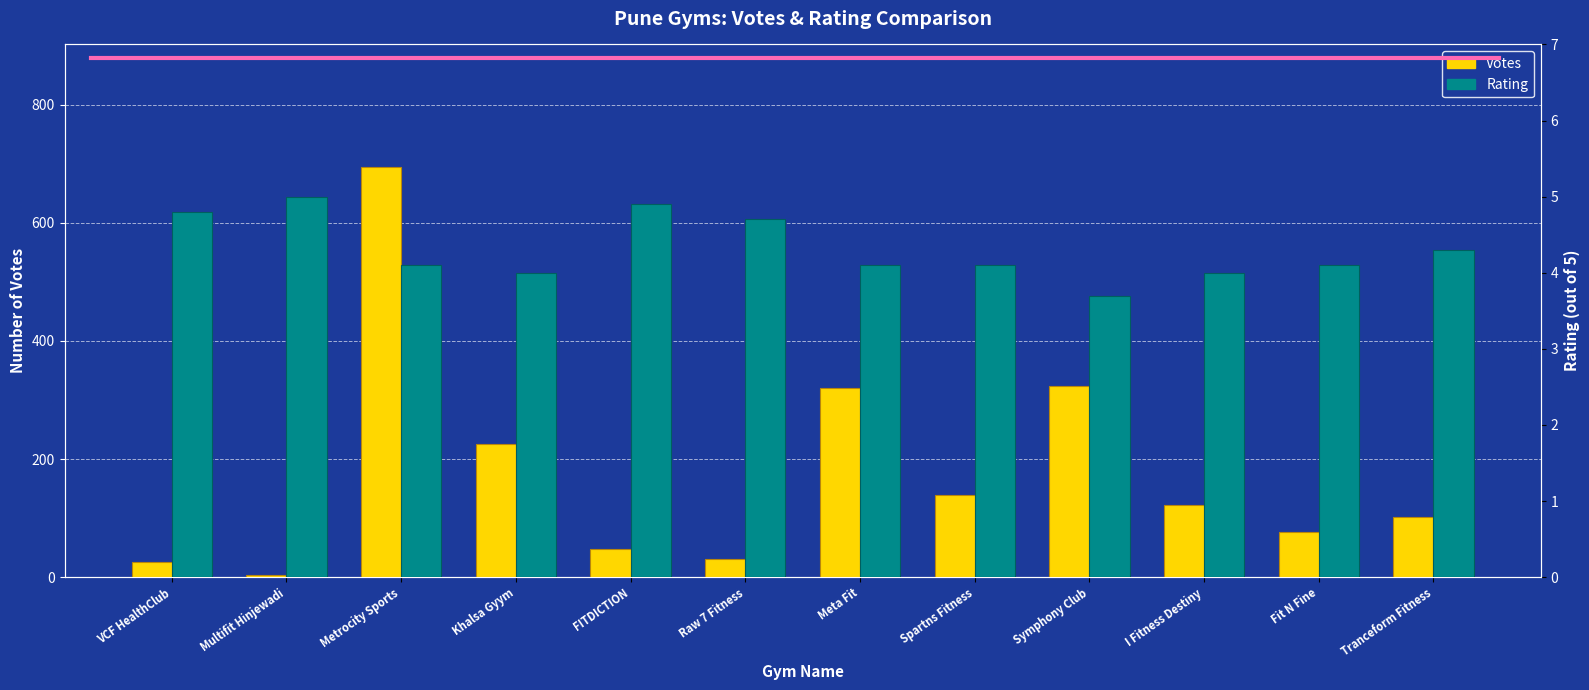

What is the total value across all series at Tranceform Fitness?

105.3